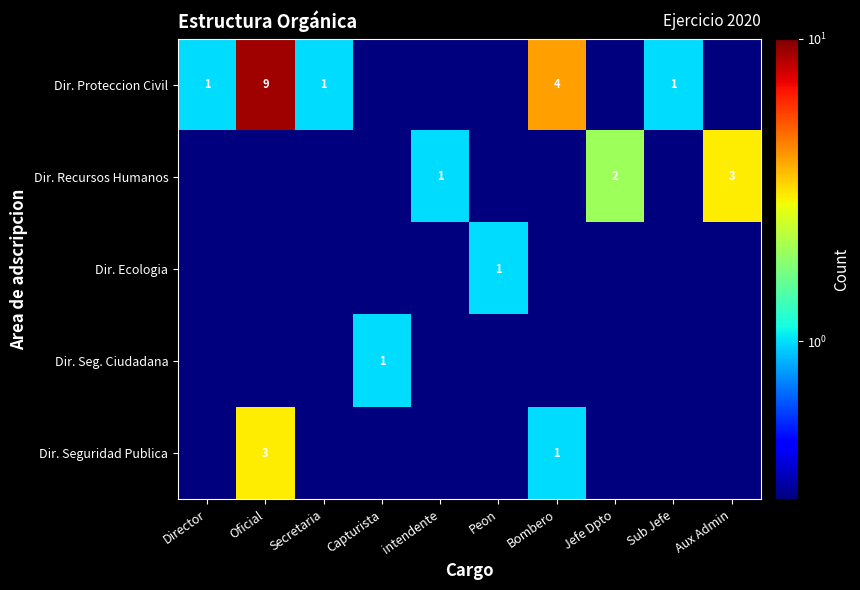

Between Aux Admin and Capturista, which is larger?

Aux Admin